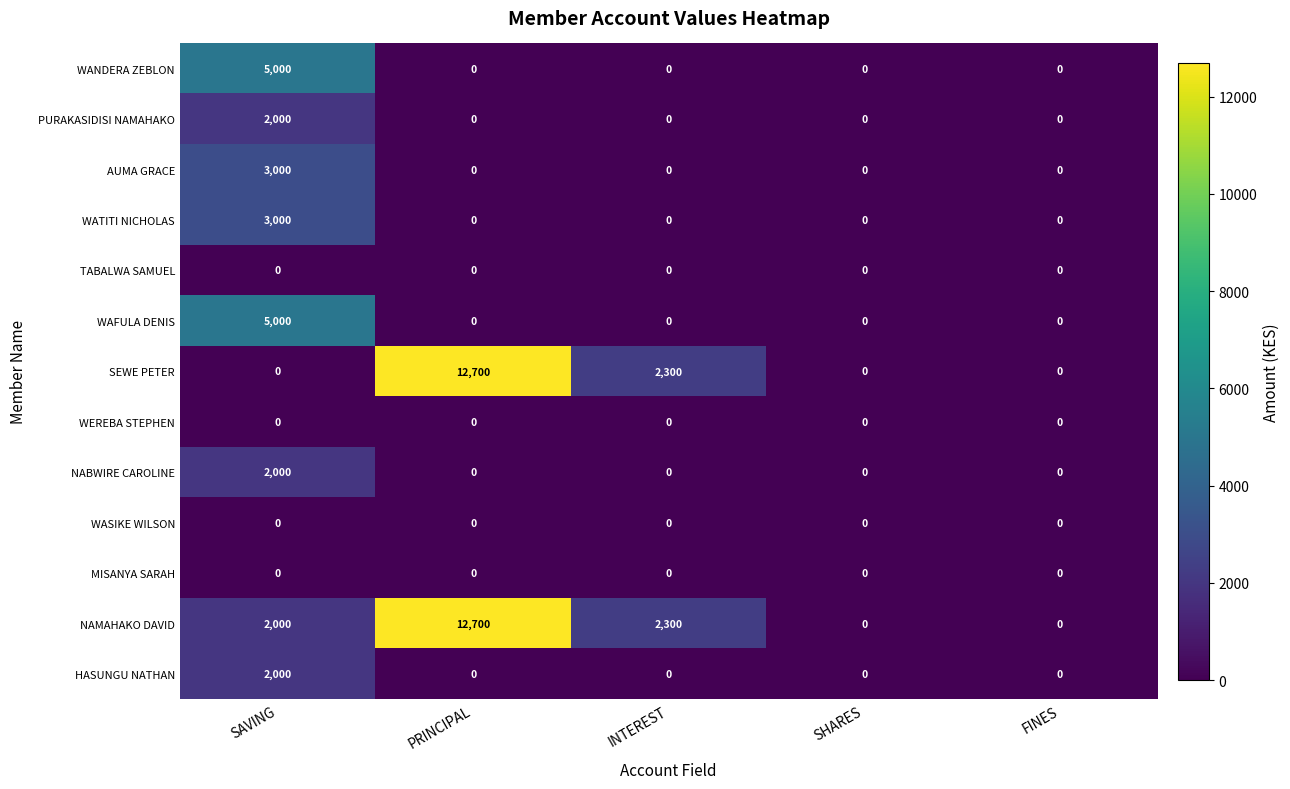

At how many categories does at least one series exceed 8763?

1